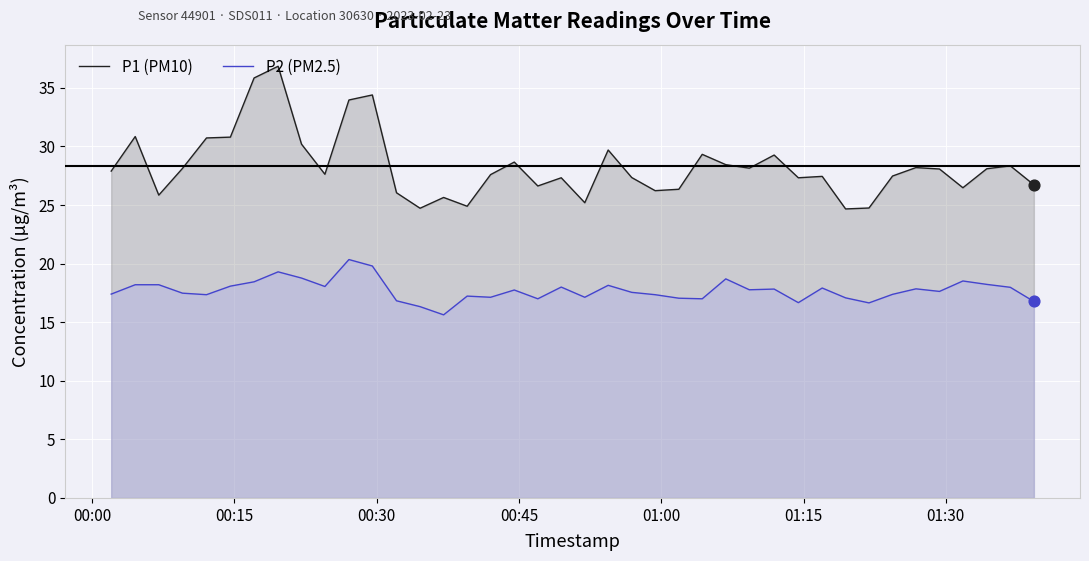

Which series has the largest total across all categories?

P1 (PM10)